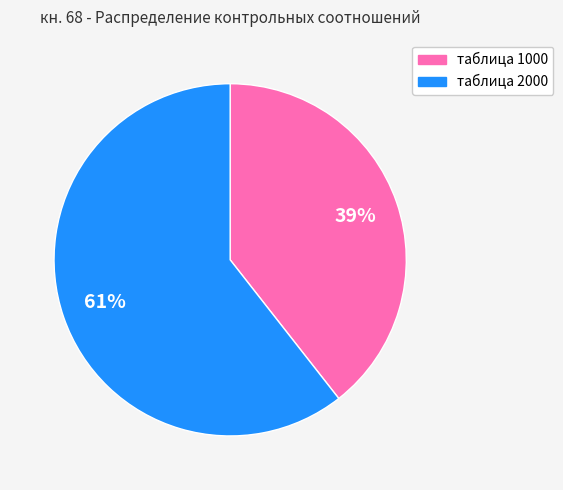

Do таблица 1000 and таблица 2000 together represent more than half of the pie?

Yes